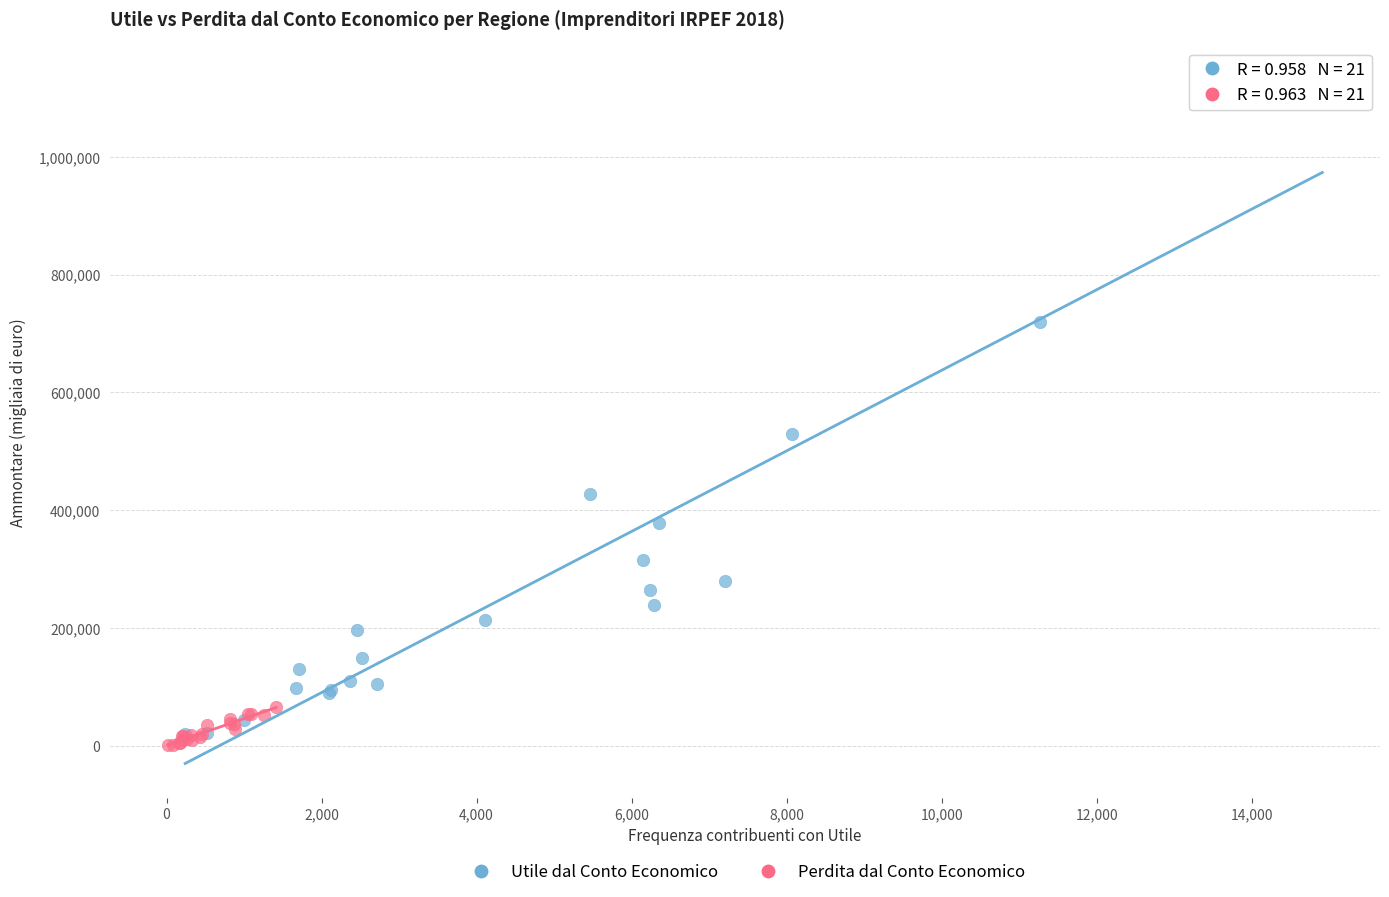

What are all the series names shown in the legend?

Utile dal Conto Economico, Perdita dal Conto Economico